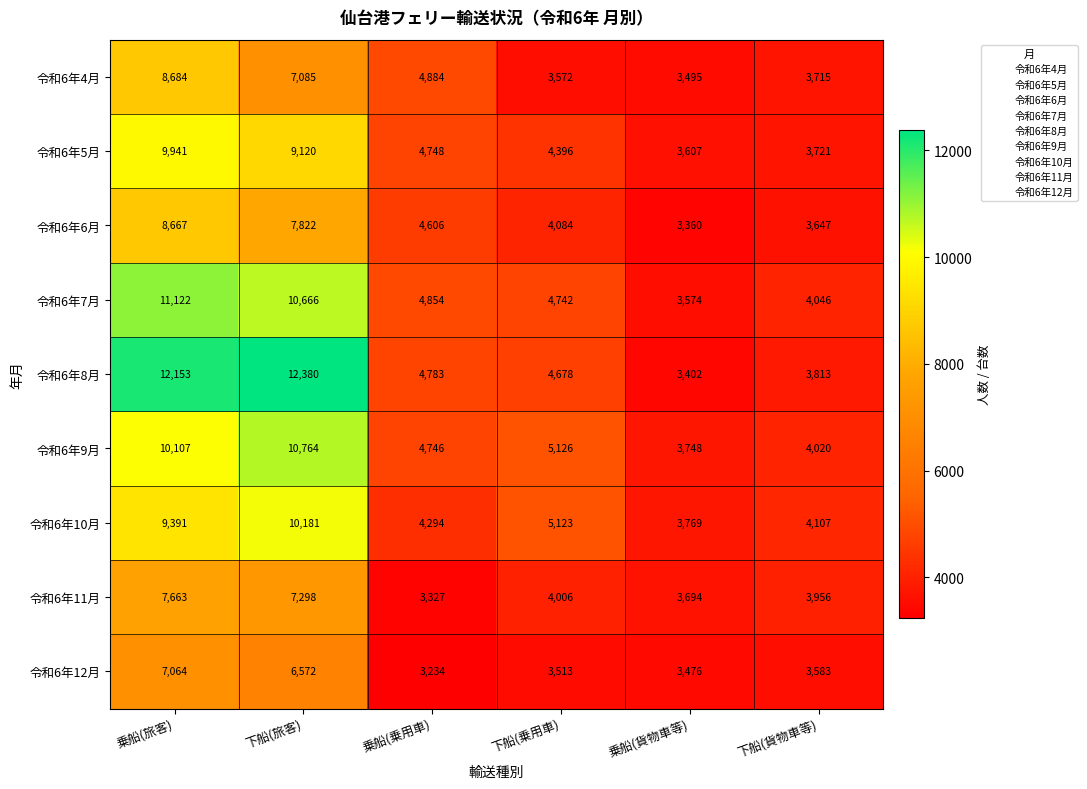

Read the 令和6年5月 value at 下船(乗用車).

4396